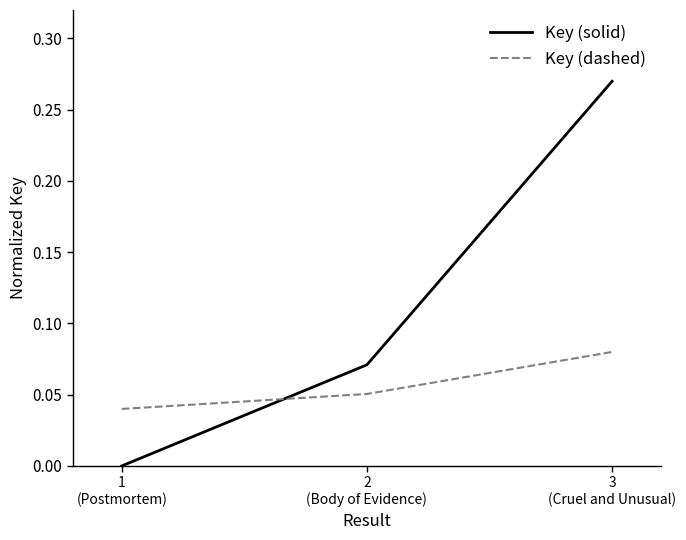

Which category has the lowest value in the Key (solid) series?

1
(Postmortem)